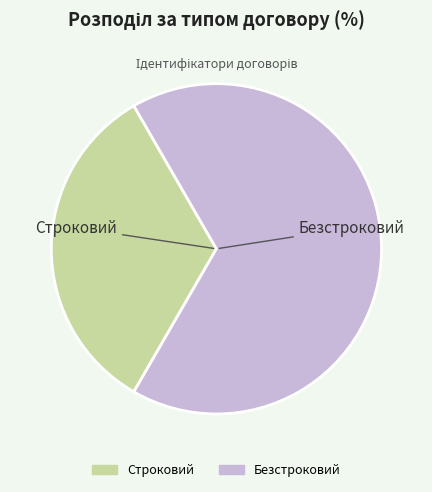

Is it true that Строковий is 42% of the pie?

False